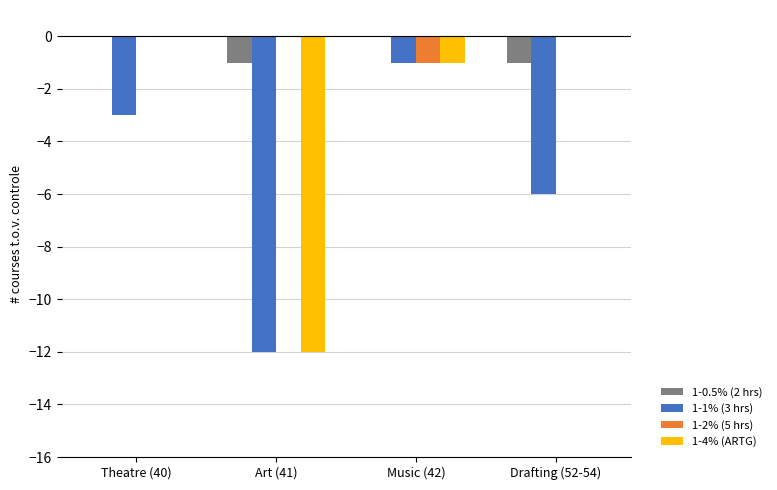

What is the total value across all series at Art (41)?

-25